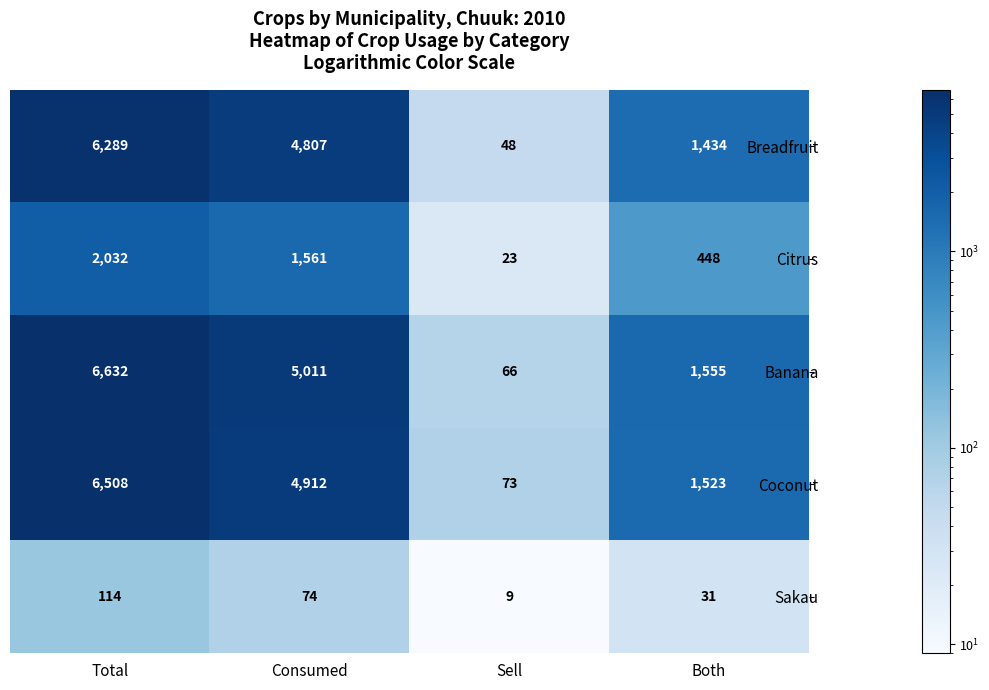

Which label corresponds to the smallest value in the chart?

Sell